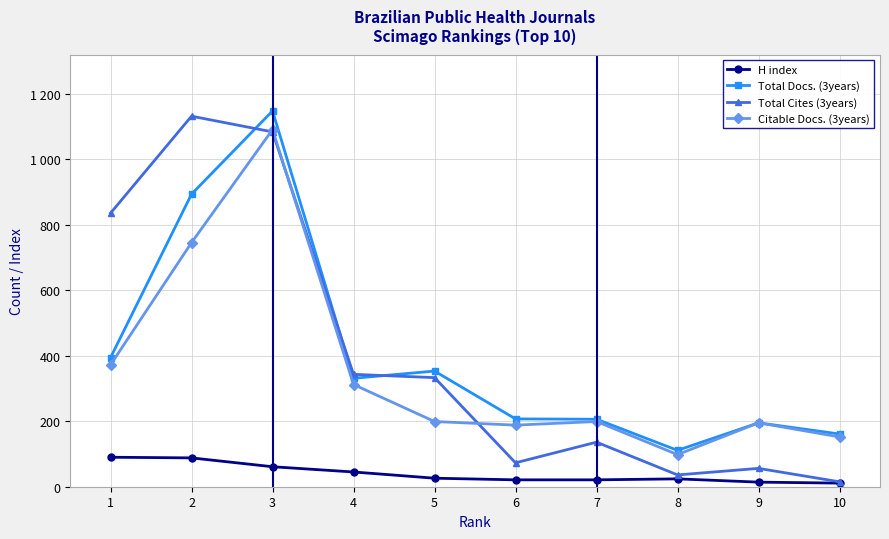

True or false: Citable Docs. (3years) has more than 2 interior local peaks.

True